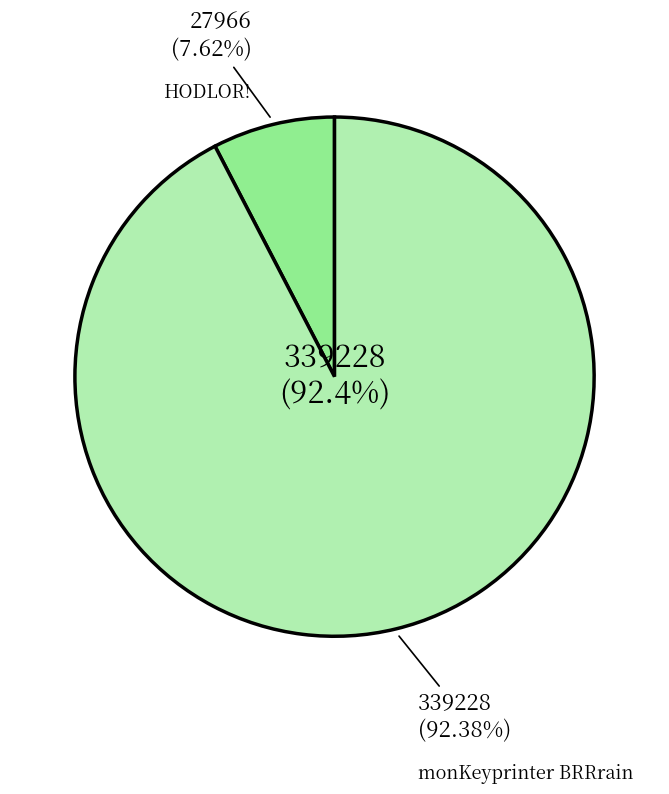

To the nearest percent, what is the average slice percentage?

50%